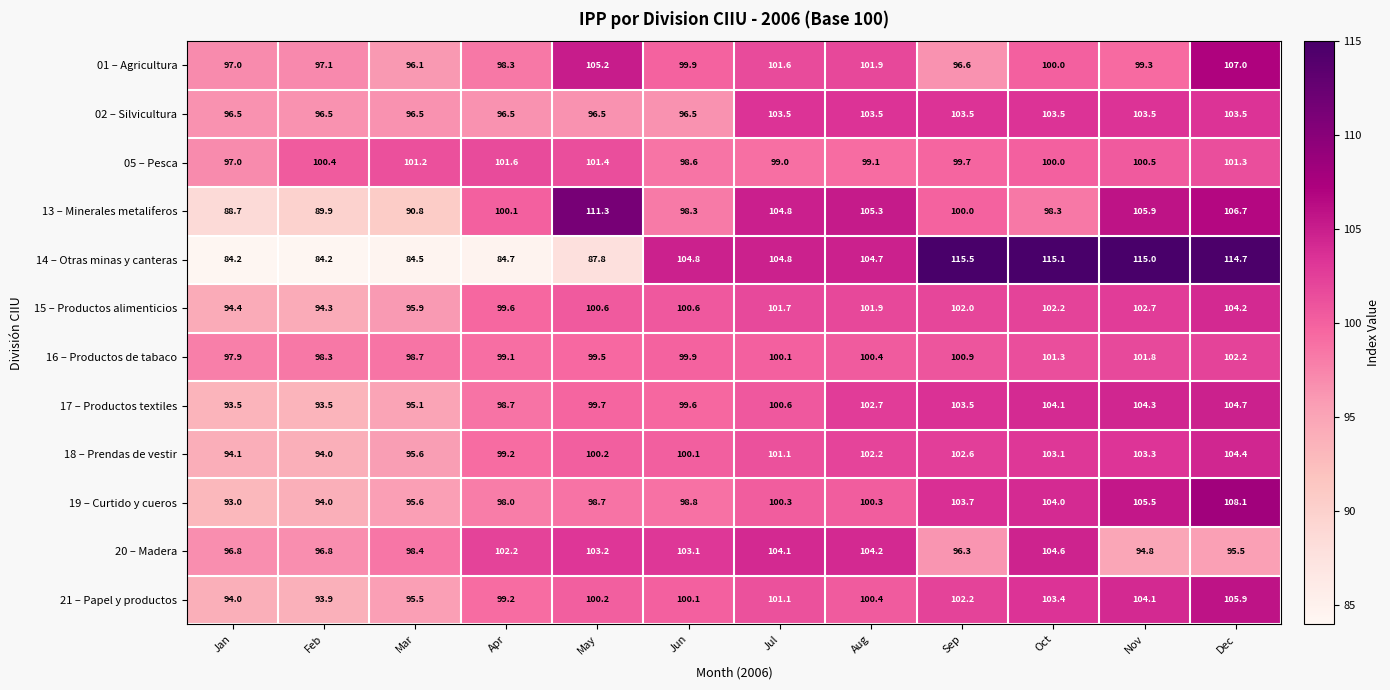

The value of 14 – Otras minas y canteras at Oct is 115.1. True or false?

True